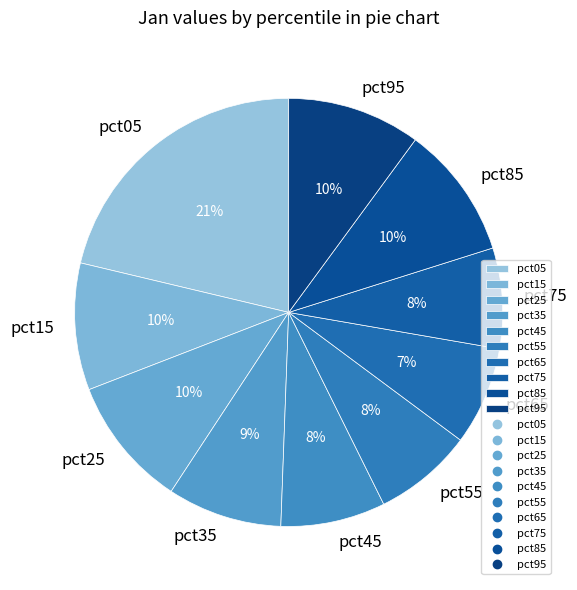

Which category has the biggest portion of the pie?

pct05